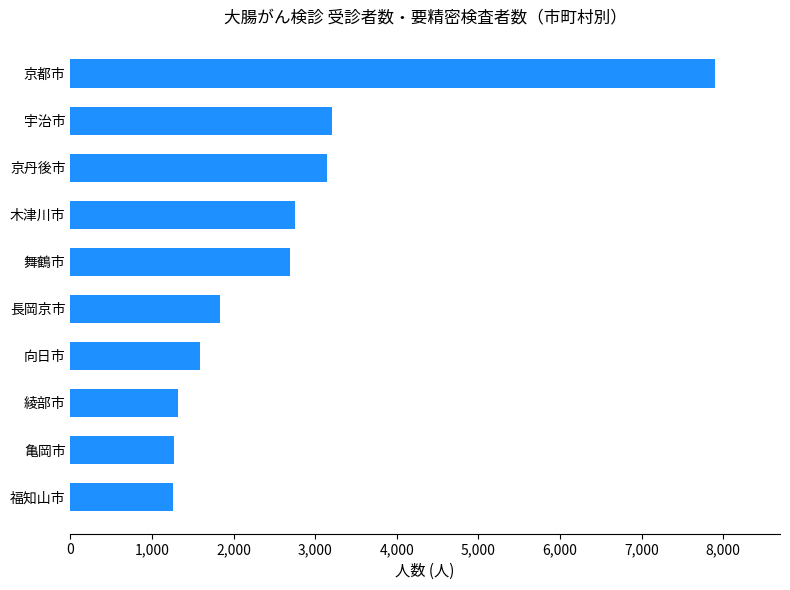

Which category has the highest value across all series?

京都市